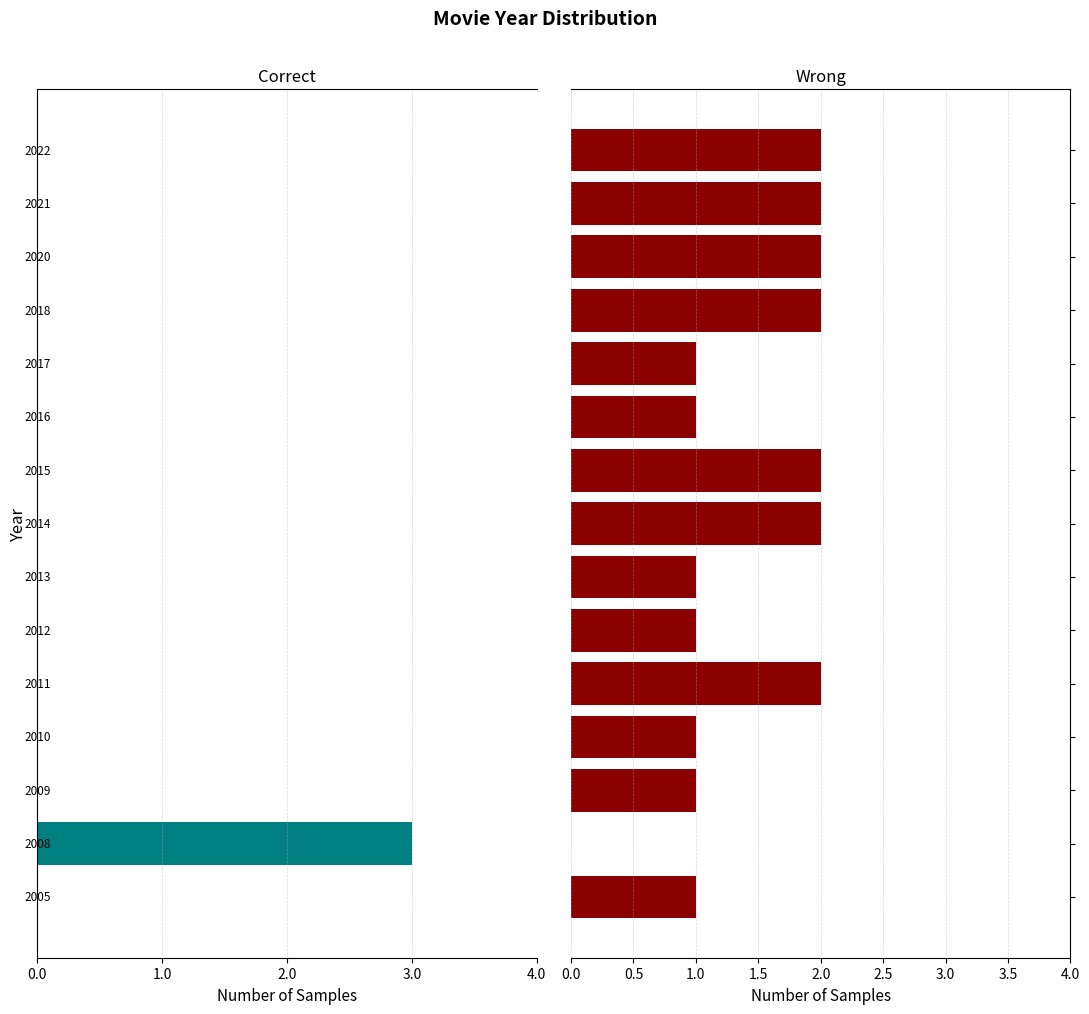

How many bars are there in each group?

2